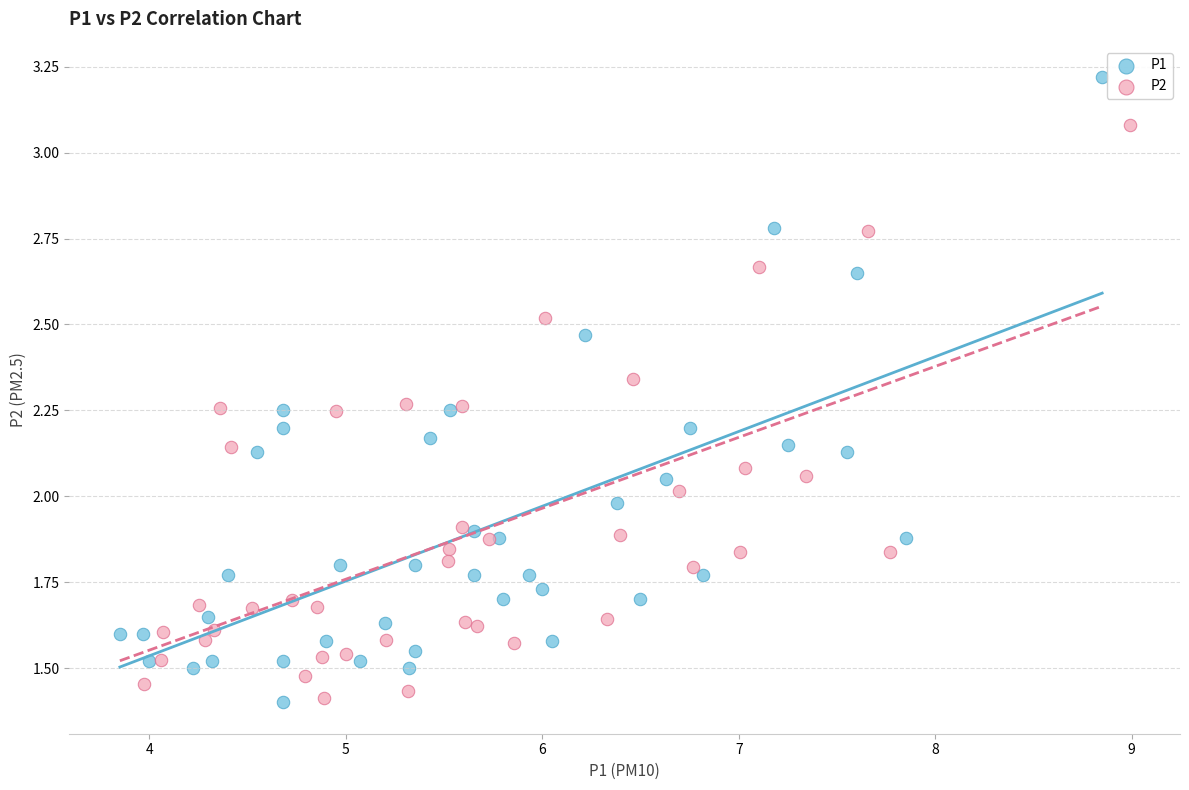

Which series contains the highest Y value?

P1